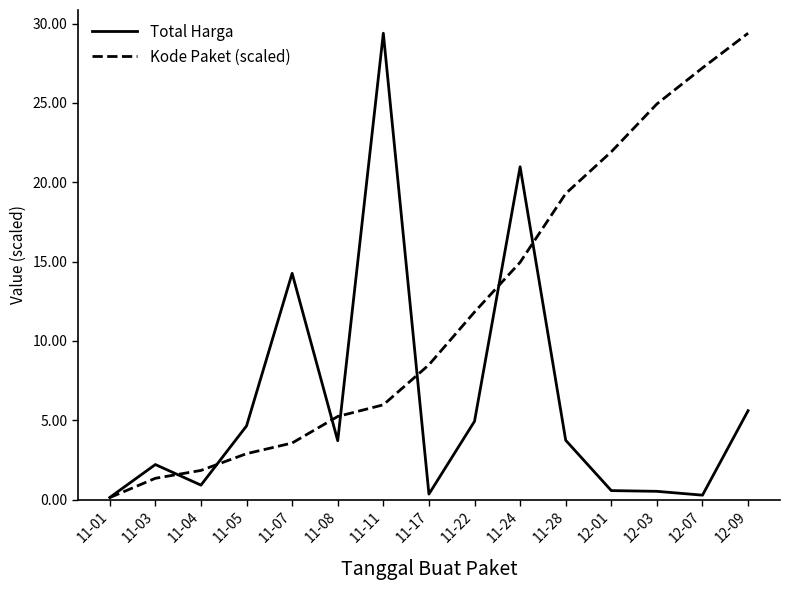

Is the value of Total Harga at 11-28 greater than the value of Kode Paket (scaled) at 11-28?

No